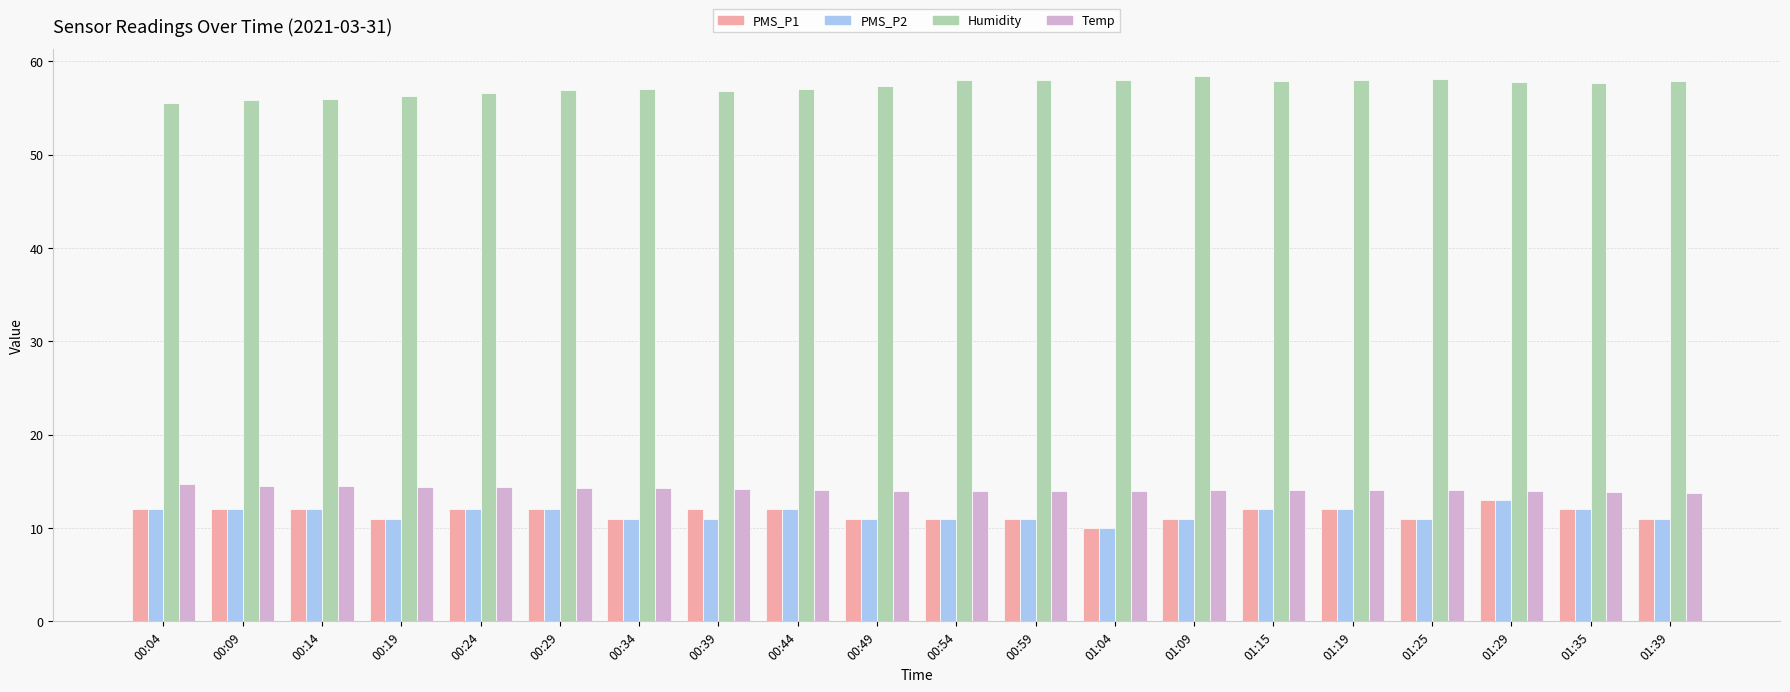

True or false: PMS_P1 has a value of 16.2 at 00:39.

False